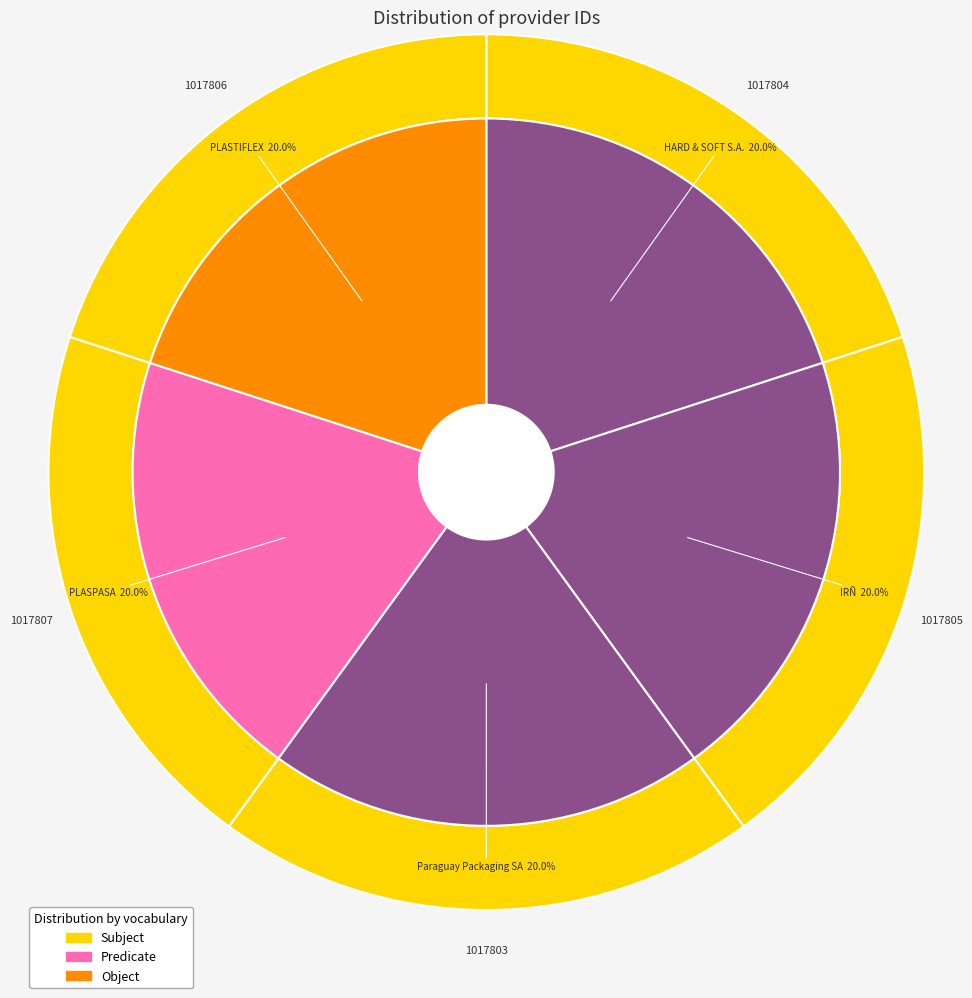

What is the total percentage of PLASPASA and PLASTIFLEX?

40.0%